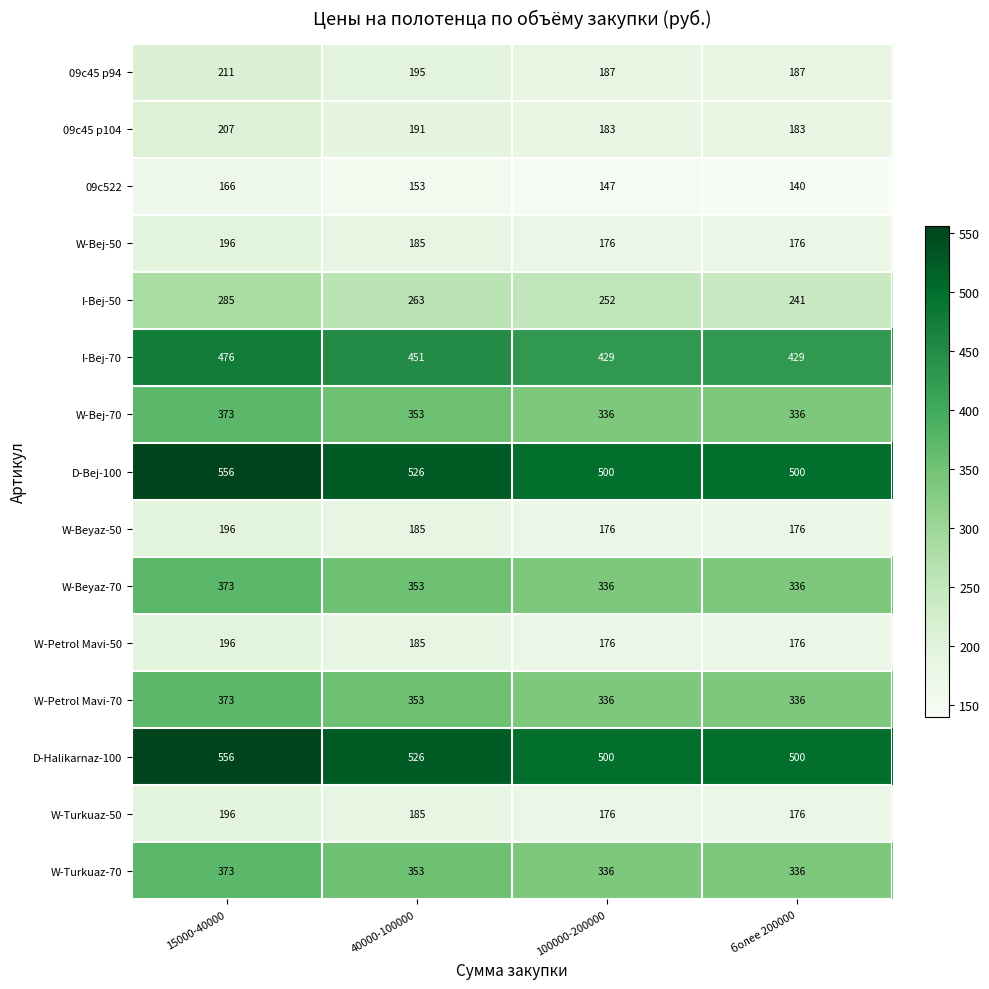

At which category is the sum across all series the highest?

15000-40000